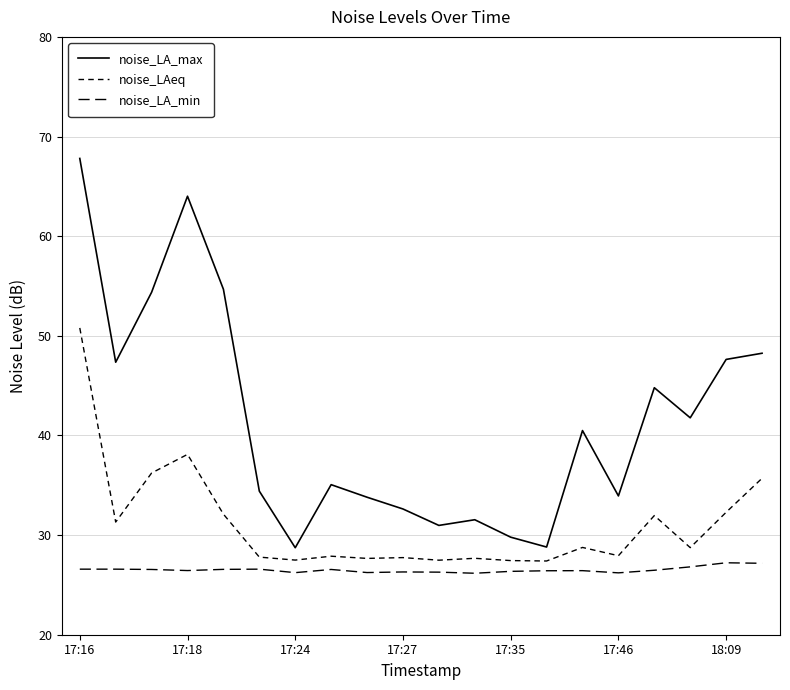

How many lines are shown in the chart?

3